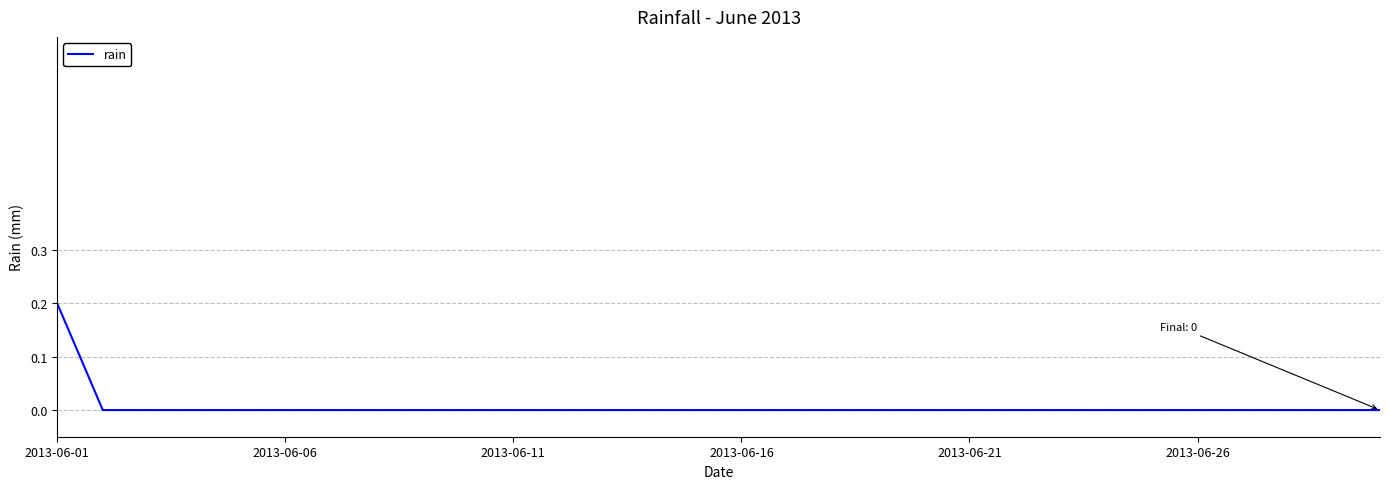

Is this an area chart (filled region under the line)?

No